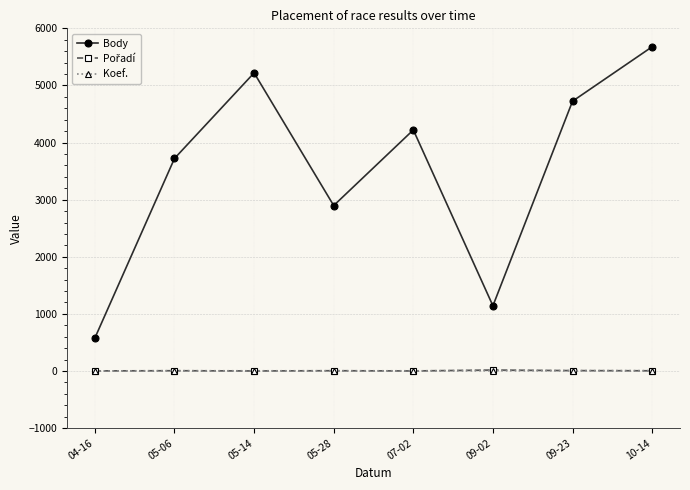

Which label corresponds to the largest value in the chart?

10-14